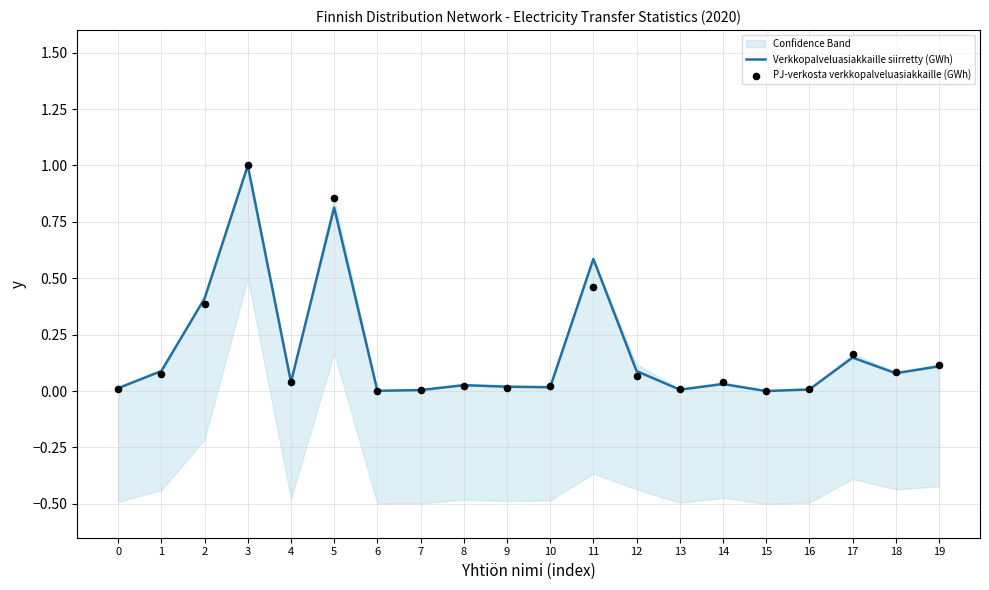

What are all the series names shown in the legend?

Verkkopalveluasiakkaille siirretty (GWh), PJ-verkosta verkkopalveluasiakkaille (GWh)